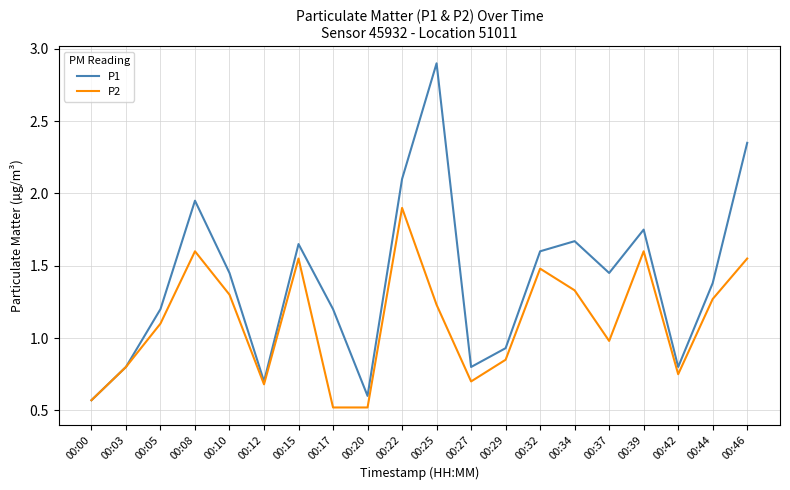

True or false: P2 has a value of 0.2 at 00:03.

False